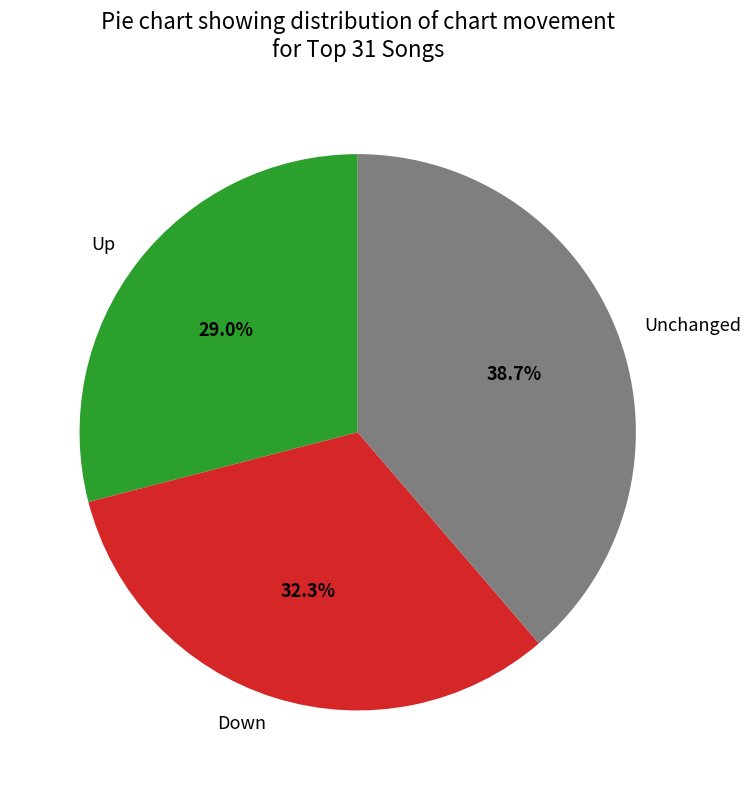

Rank the categories by value from highest to lowest.

Unchanged, Down, Up